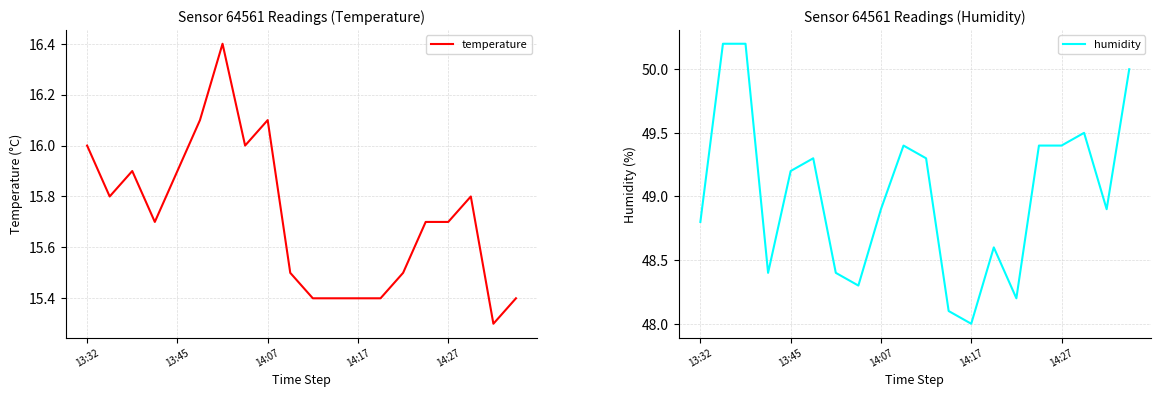

True or false: temperature has a value of 20.9 at 13:45.

False